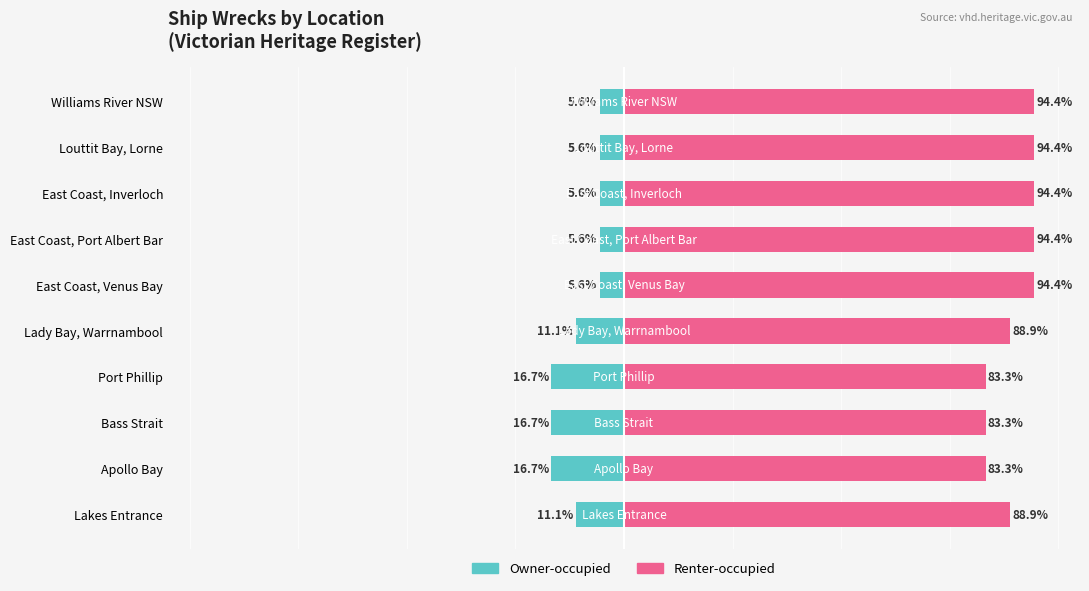

True or false: Owner-occupied has a value of -11.5 at Apollo Bay.

False